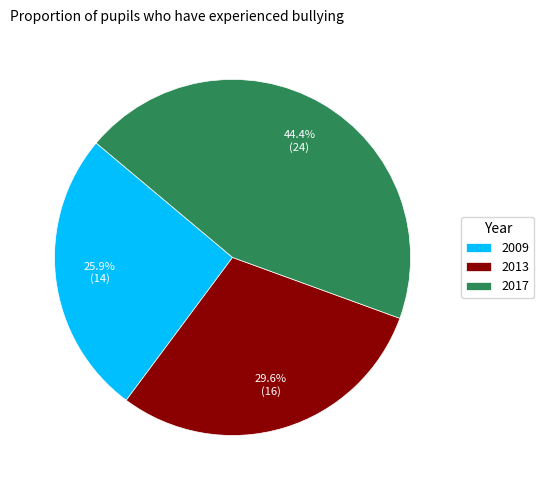

Between 2017 and 2013, which is larger?

2017